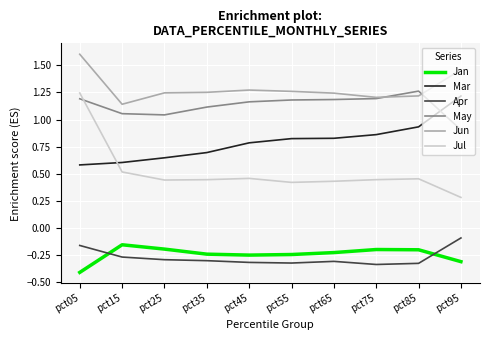

The Jul series shows 0.4 at pct65. True or false?

True